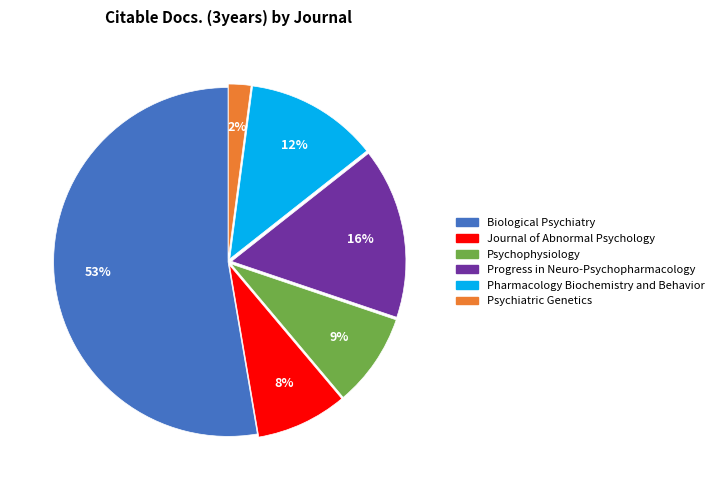

How many segments does this pie chart have?

6